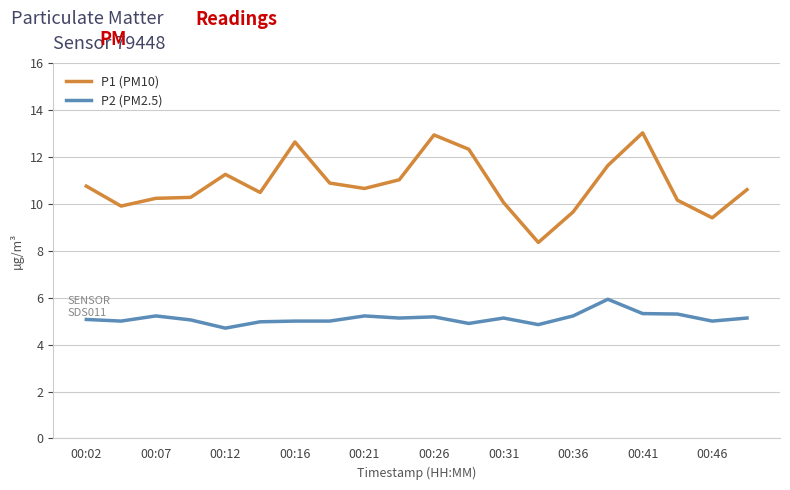

Which series has the largest range (max minus min)?

P1 (PM10)